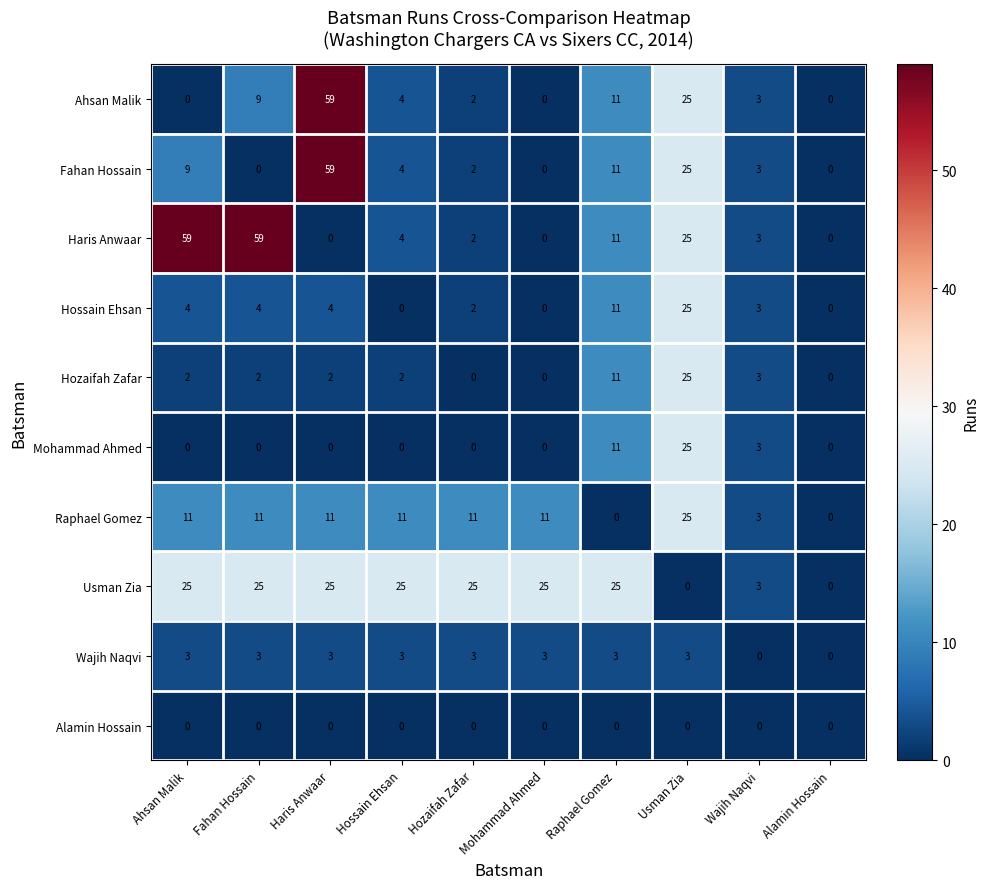

How many values in the Wajih Naqvi series are below 3?

2